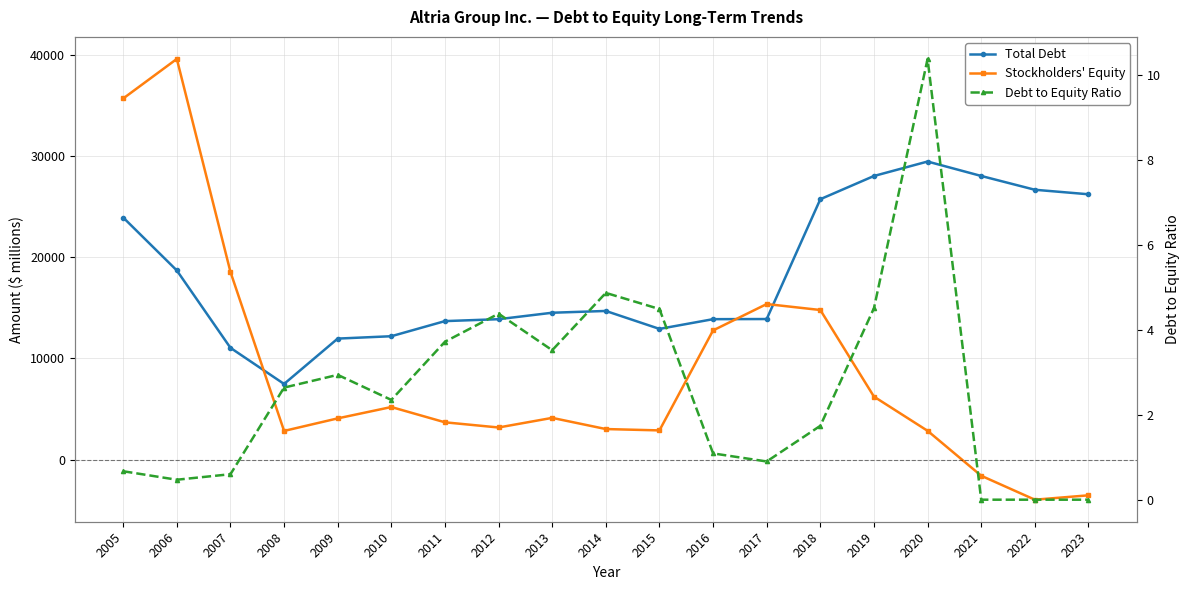

True or false: Total Debt and Stockholders' Equity intersect in this chart.

True